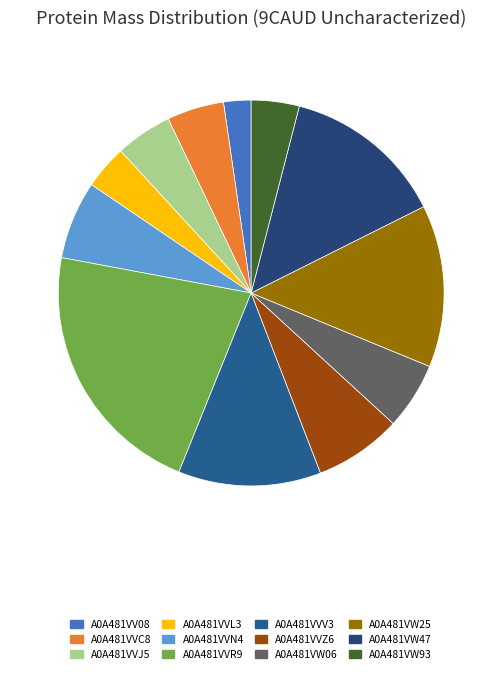

How many slices are in this pie chart?

12